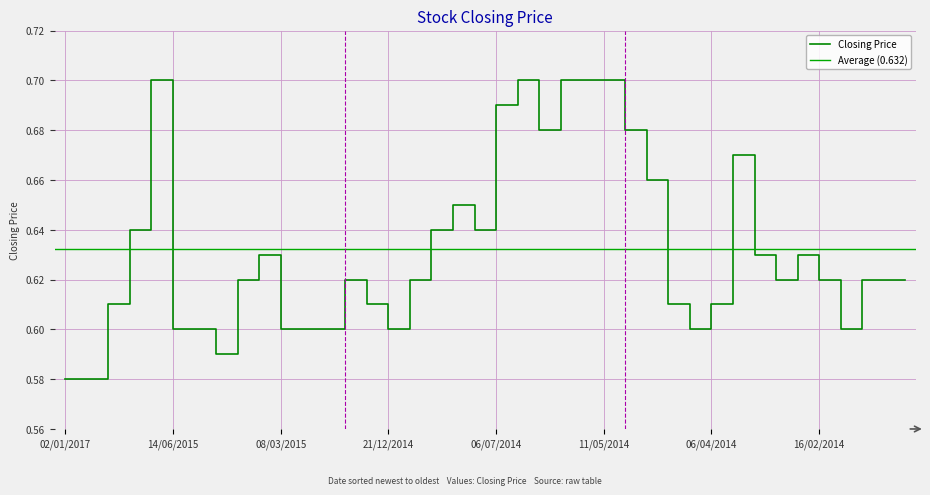

Count the values in the range 0 to 1.

40